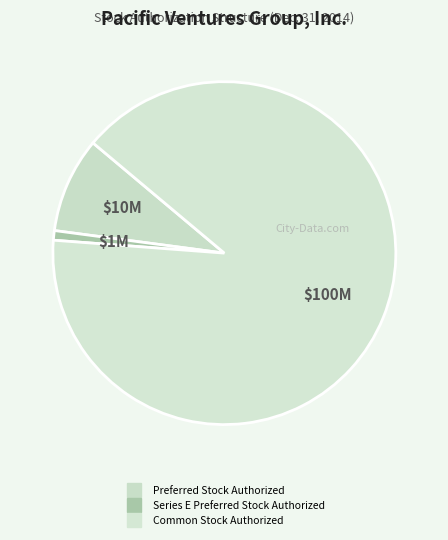

Is it true that Series E Preferred Stock Authorized is 13% of the pie?

False